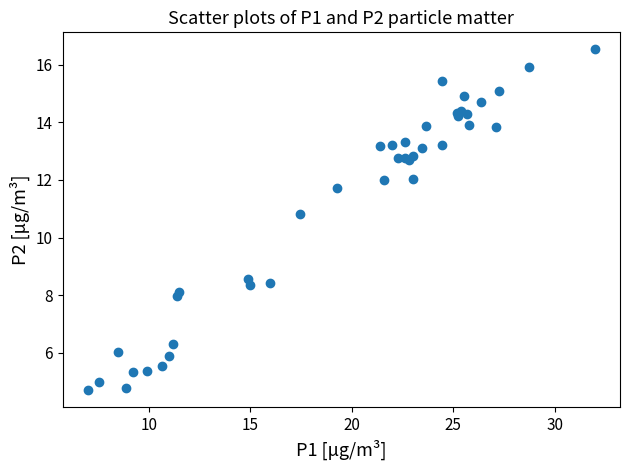

What Y value in the scatter plot is closest to 10?

10.8